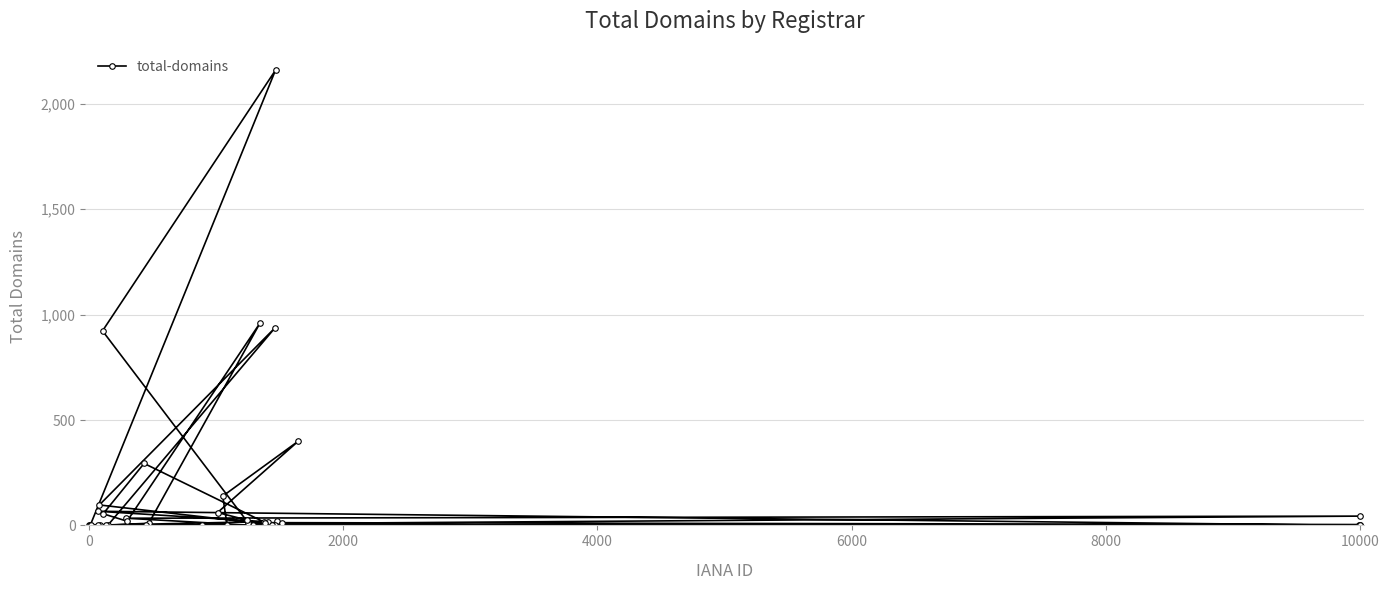

What is the difference between the maximum and second lowest values?

2160